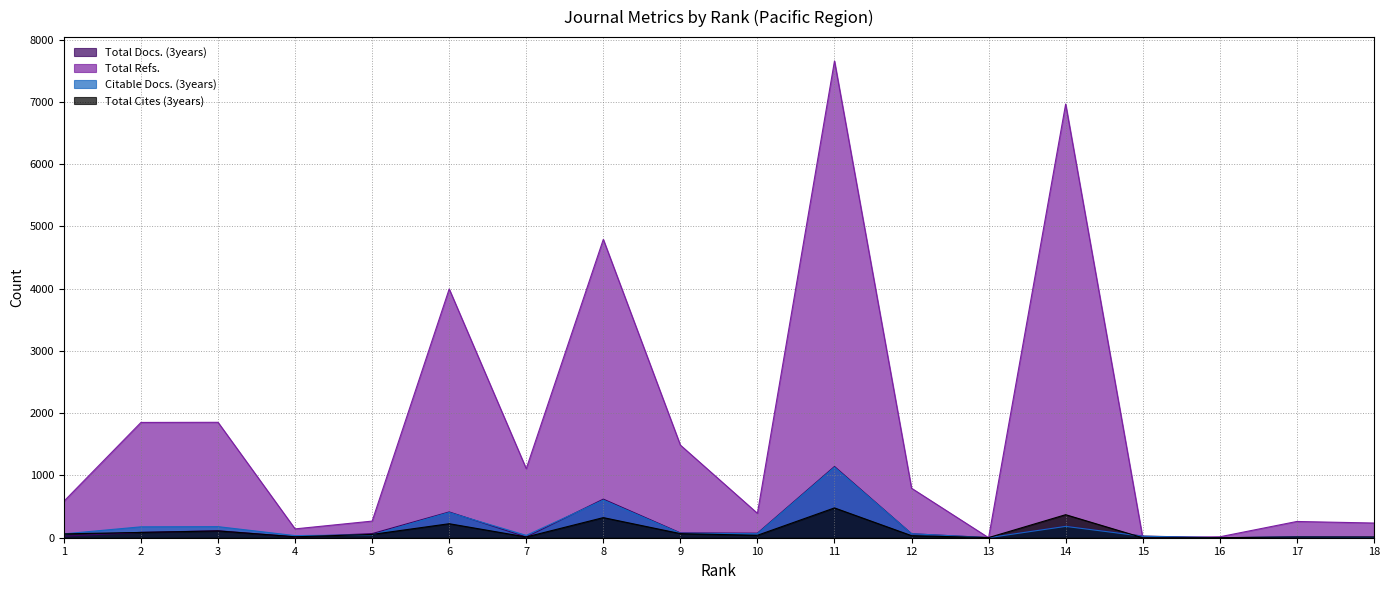

Between 13 and 2, which is larger?

2